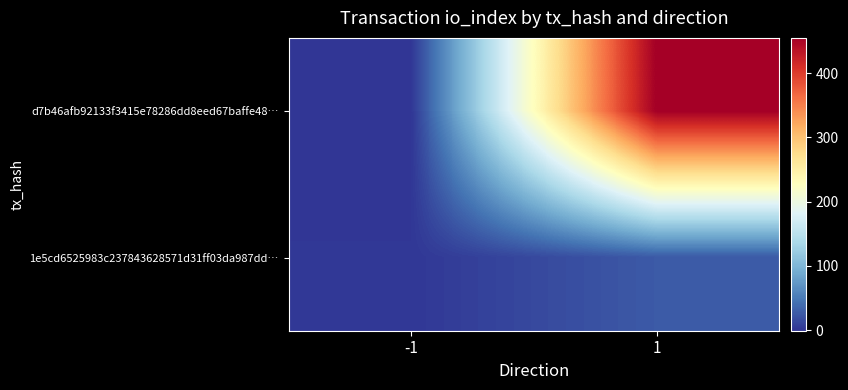

List the series in order of their peak value, highest first.

d7b46afb92133f3415e78286dd8eed67baffe48…, 1e5cd6525983c237843628571d31ff03da987dd…